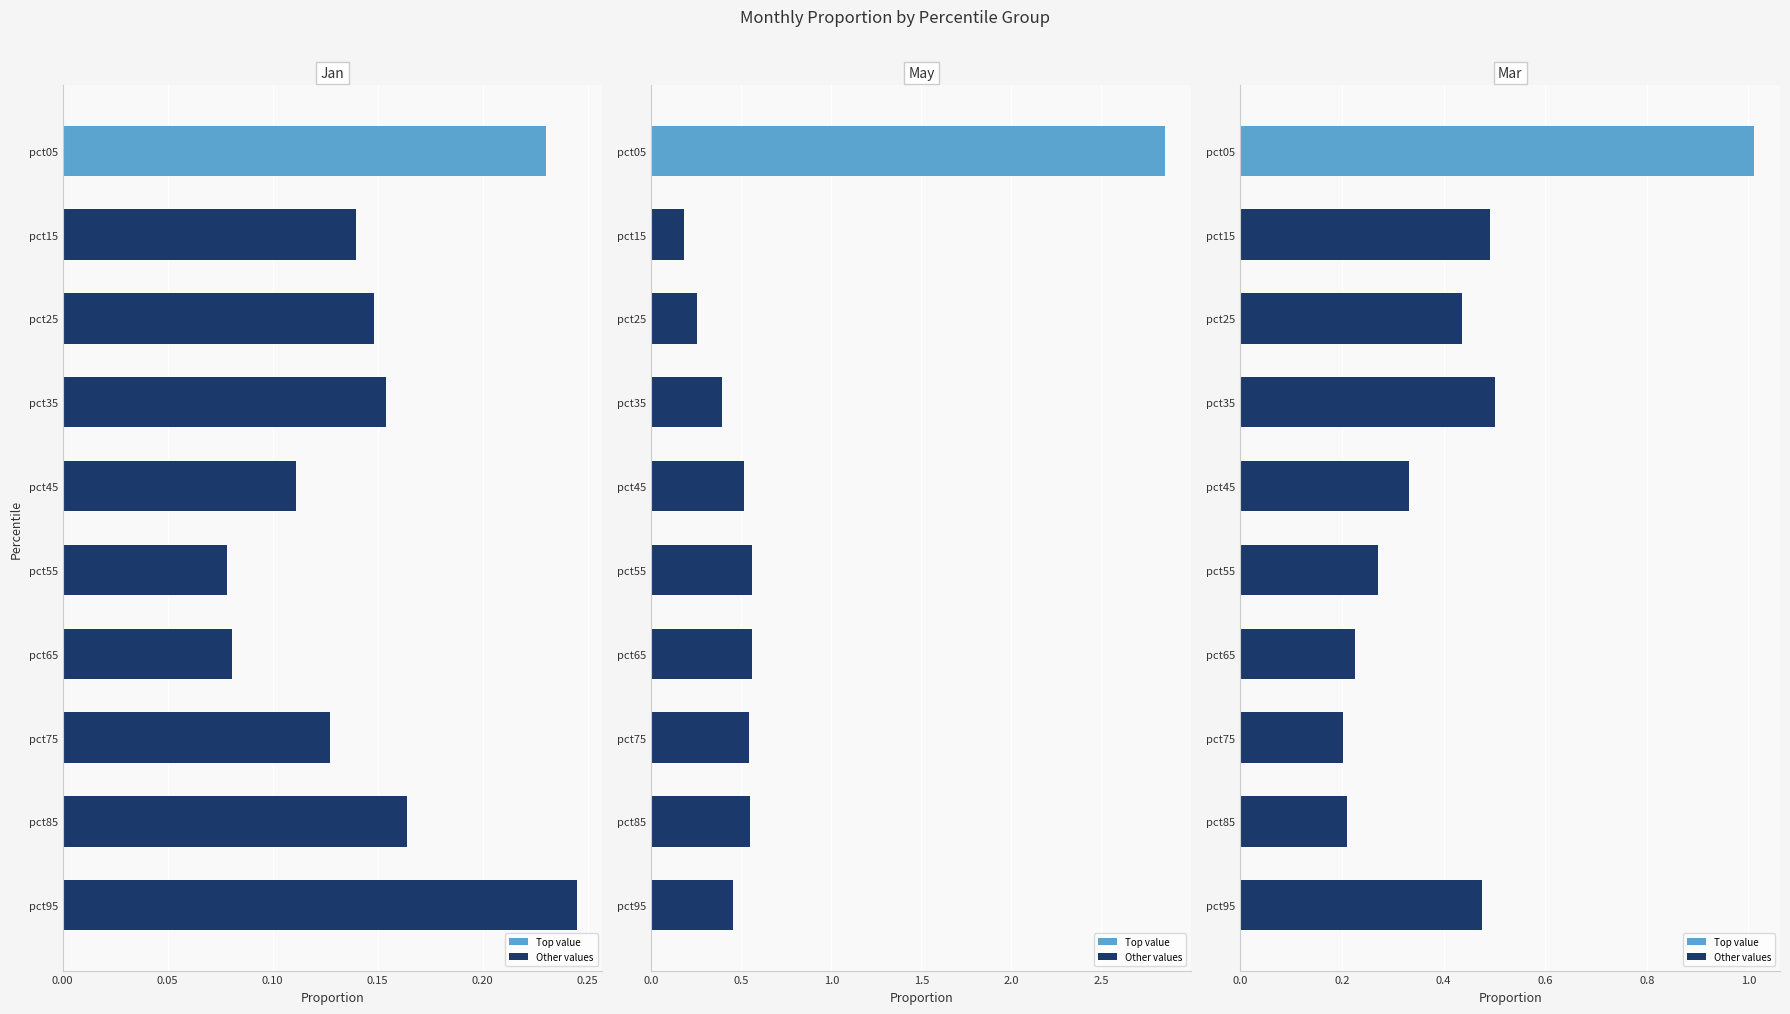

Is it true that Mar equals 0.1 at pct35?

False